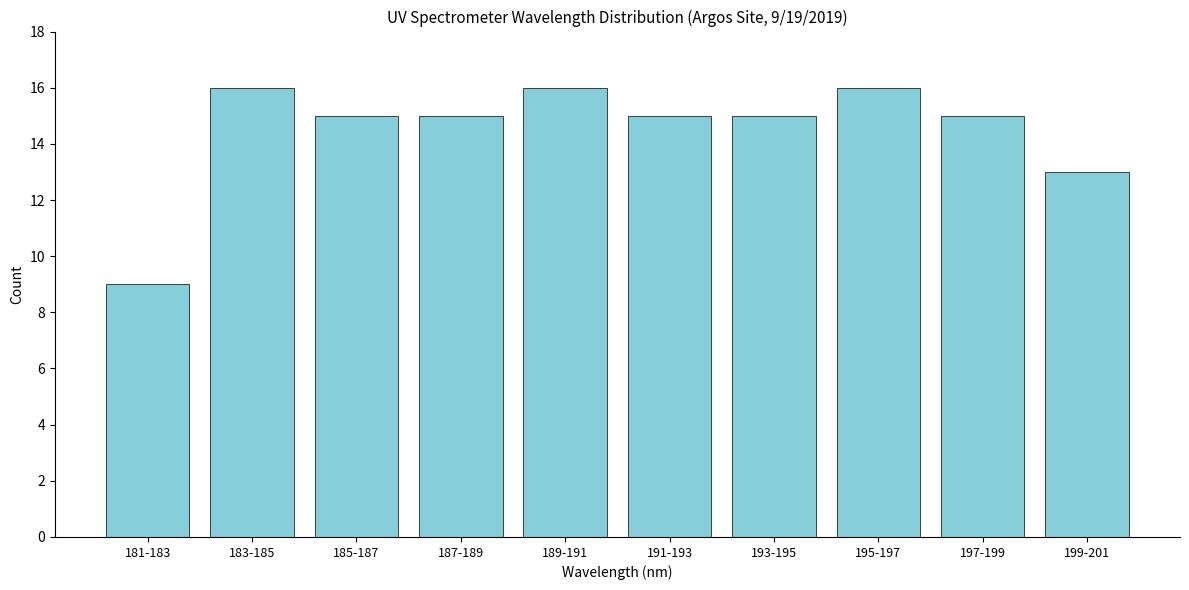

Reading left to right, extract all data points from this chart.

9	16	15	15	16	15	15	16	15	13